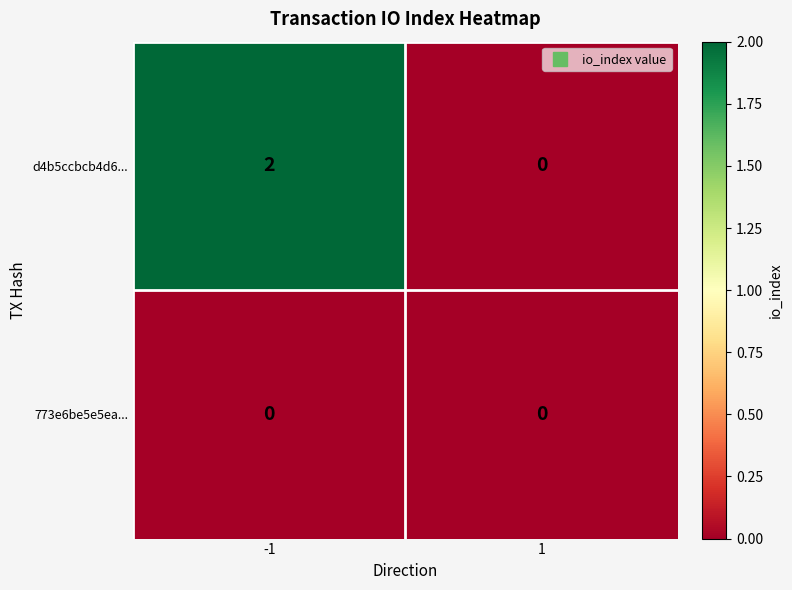

What is the difference between the highest and lowest values at -1?

2